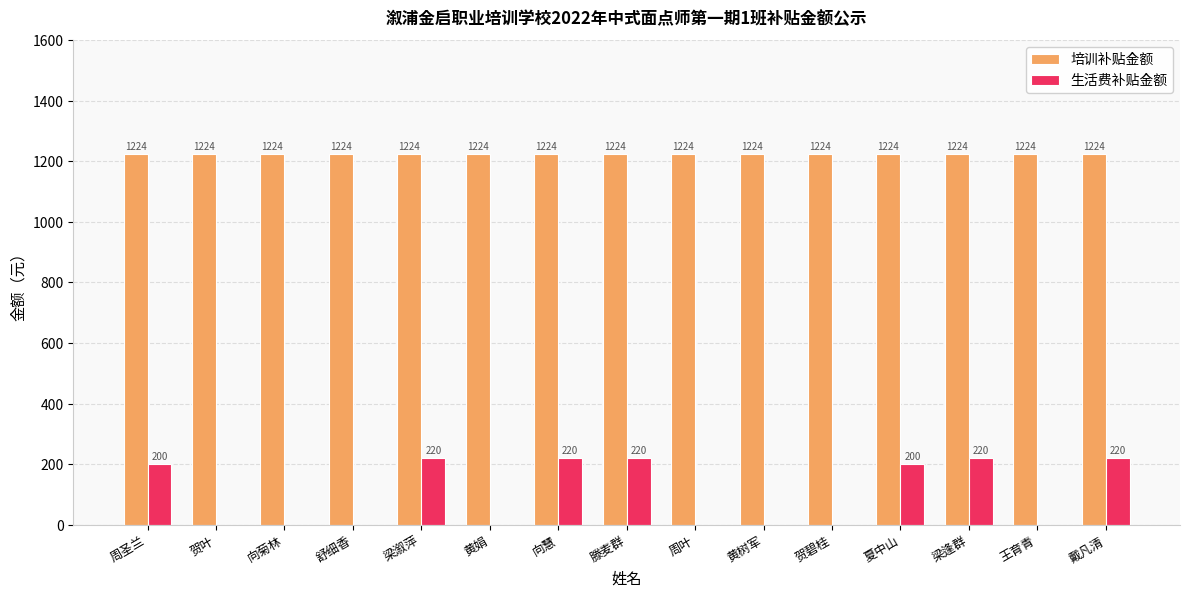

What is the difference between the 生活费补贴金额 values at 向慧 and 黄树军?

220